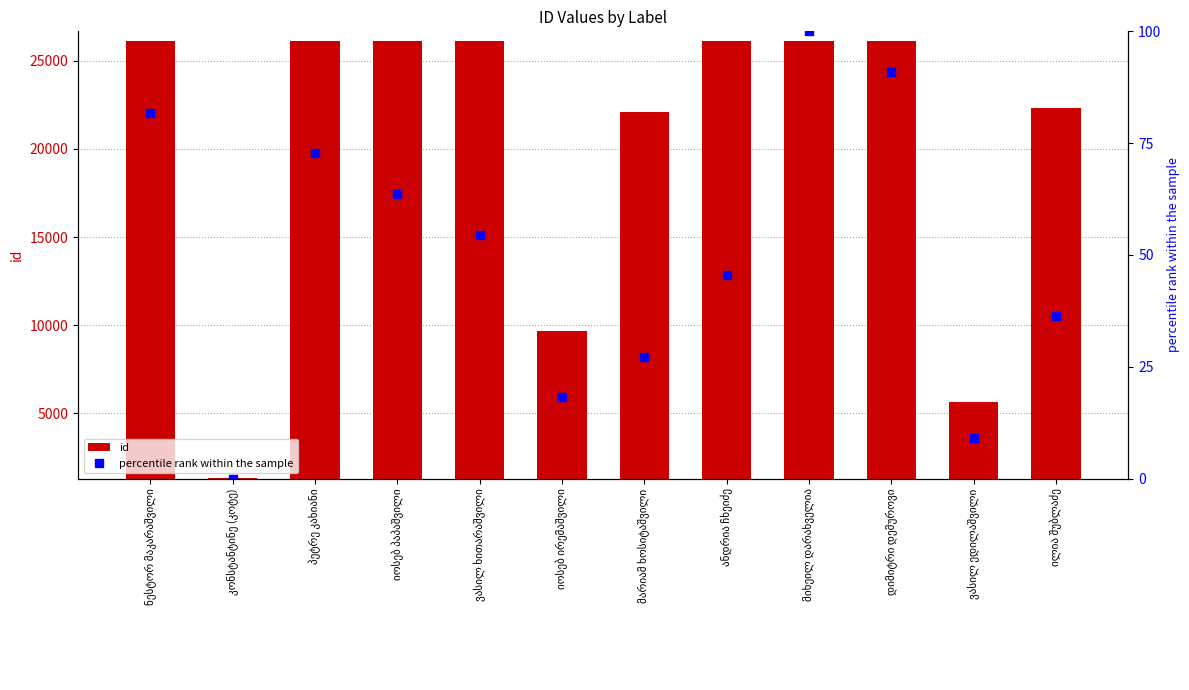

Read the id value at კონსტანტინე (კოტე).

1328.0